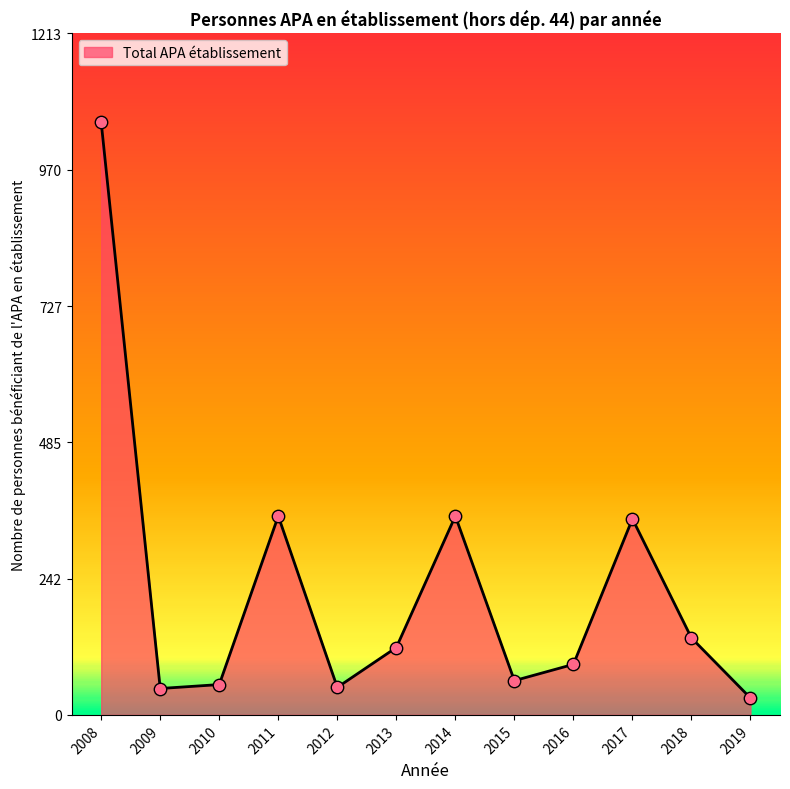

What is the ratio of the value at 2011 to the value at 2018?

2.6